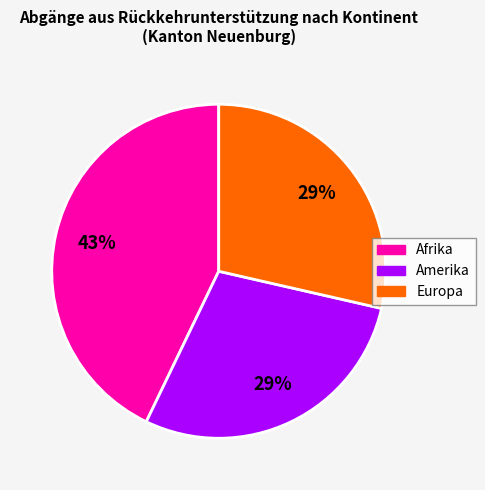

To the nearest percent, what is the average slice percentage?

33%